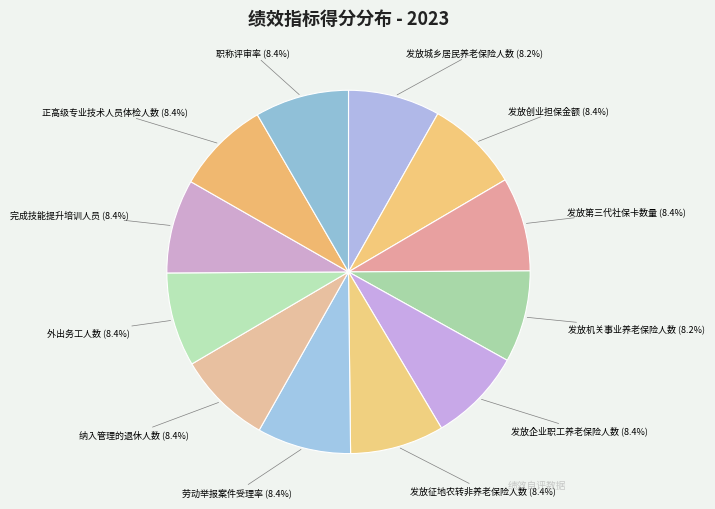

Do 劳动举报案件受理率 and 发放城乡居民养老保险人数 together represent more than half of the pie?

No